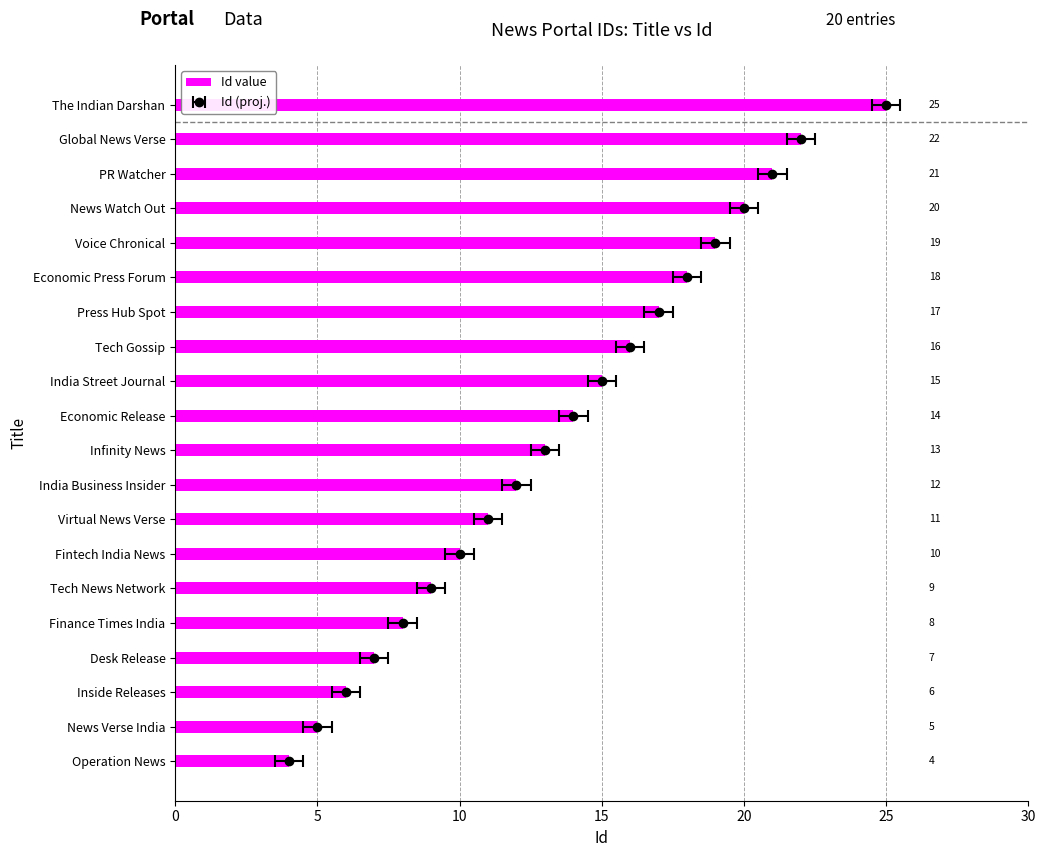

Is it true that the value at Operation News is 6?

False